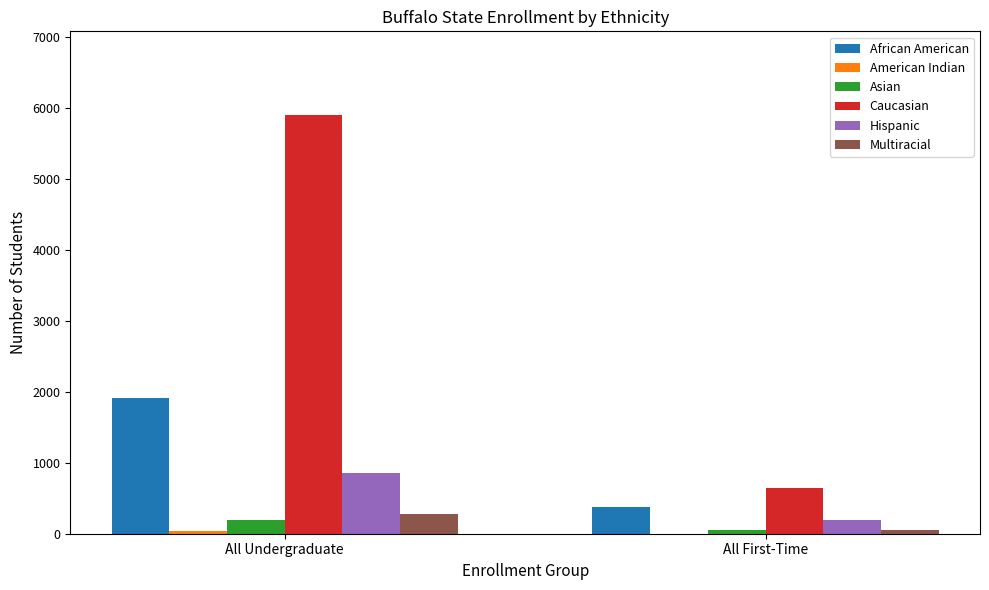

What is the difference between the Multiracial values at All First-Time and All Undergraduate?

229